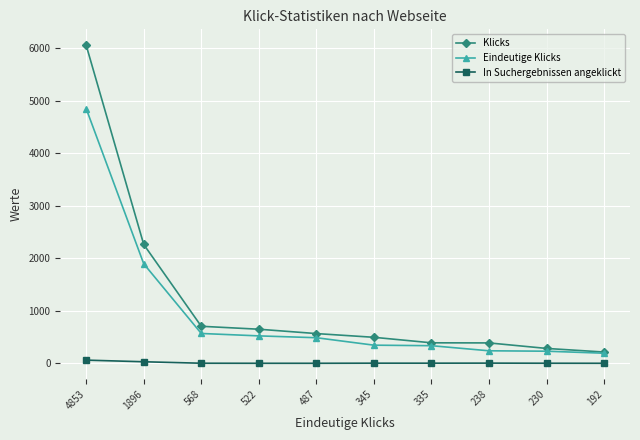

At which category is the sum across all series the highest?

4853